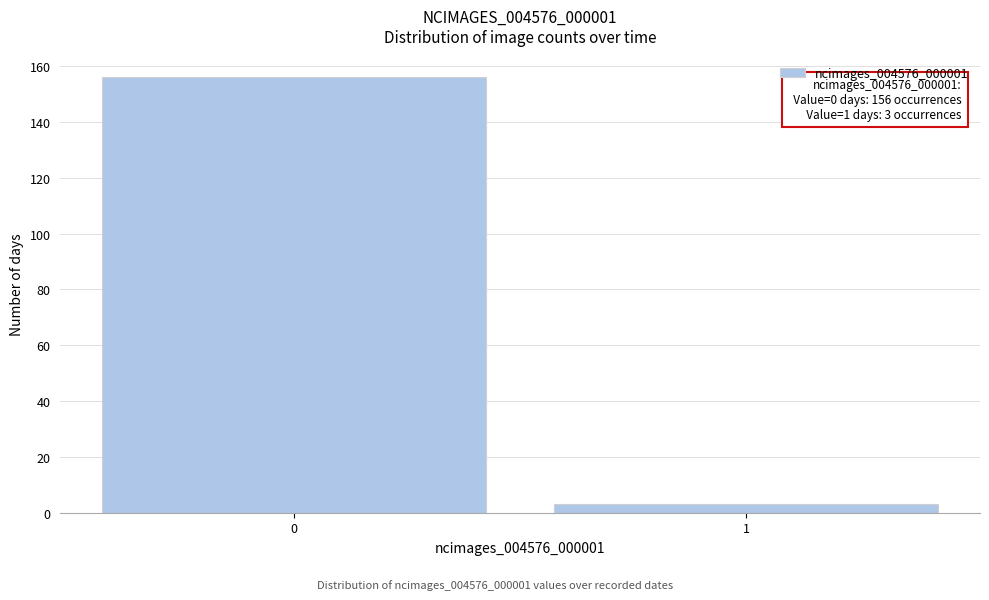

Reading left to right, list all the values displayed in this chart.

156	3